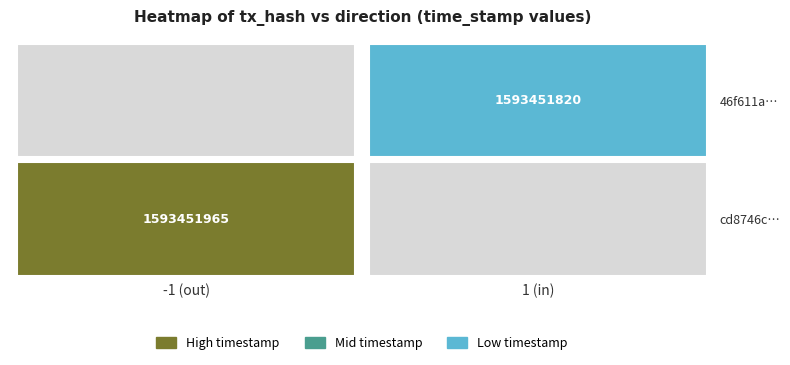

Reading left to right, list all the values displayed in this chart.

cd8746c597fda24055c2b20a4c3e414696402a0: -1	1593451965
46f611a38dcf8c02c1873bdf734d31fd4e83aa3: 1	1593451820